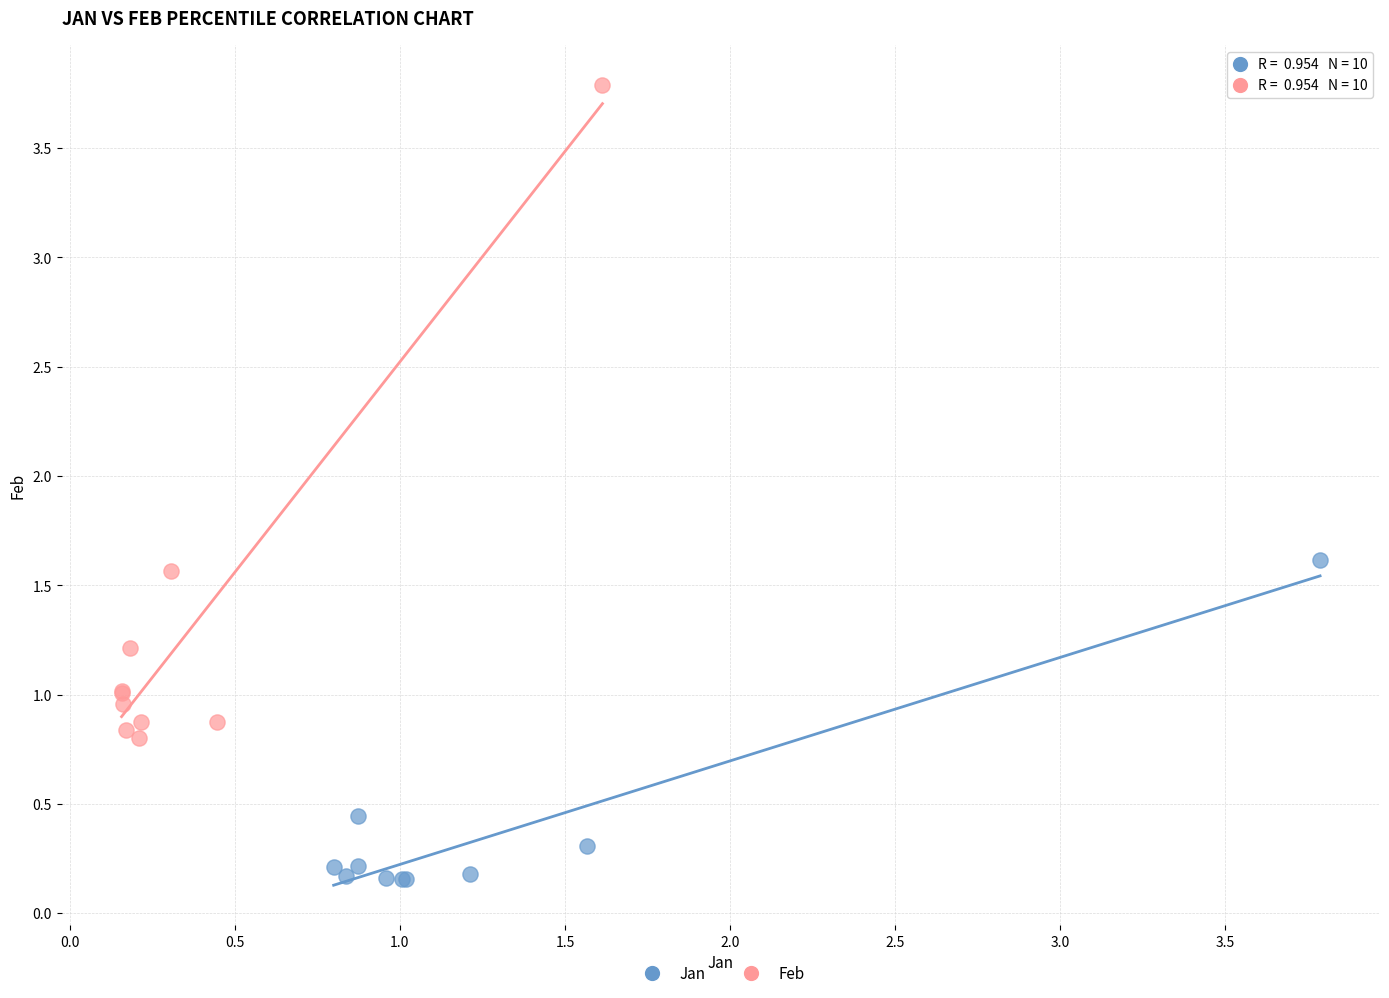

Which series has the largest Y range (max minus min)?

Feb